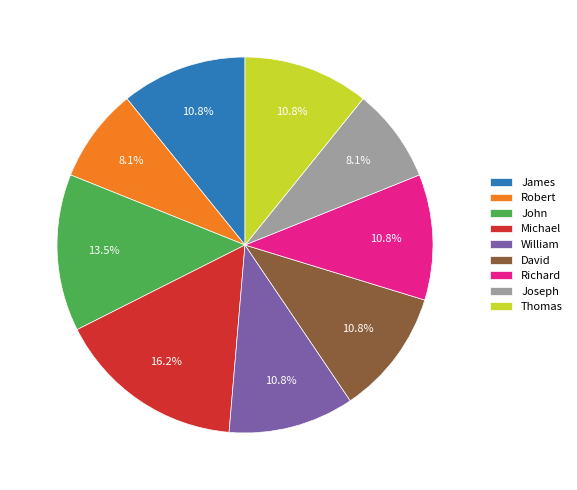

Combined, do John and Richard account for over 50%?

No